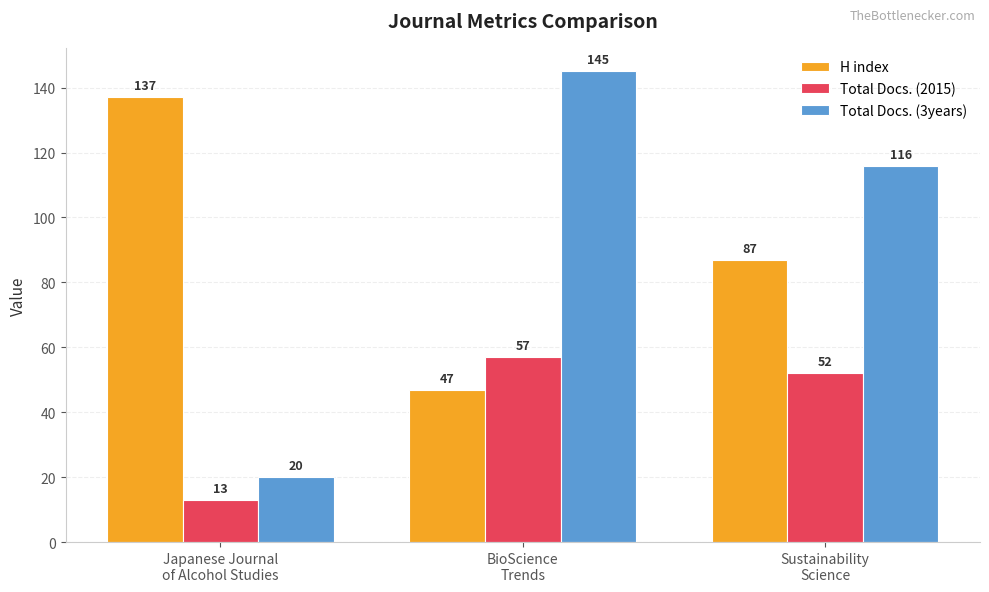

Is it true that Total Docs. (2015) equals 22 at Japanese Journal
of Alcohol Studies?

False